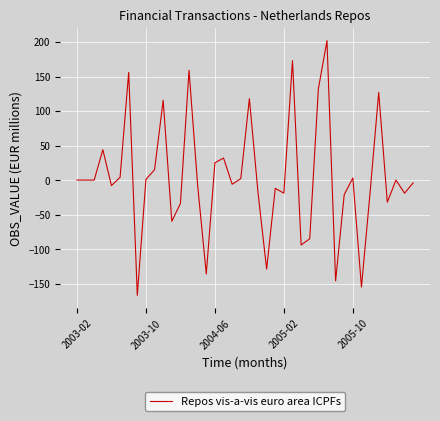

What is the maximum value shown in the chart?

202.0